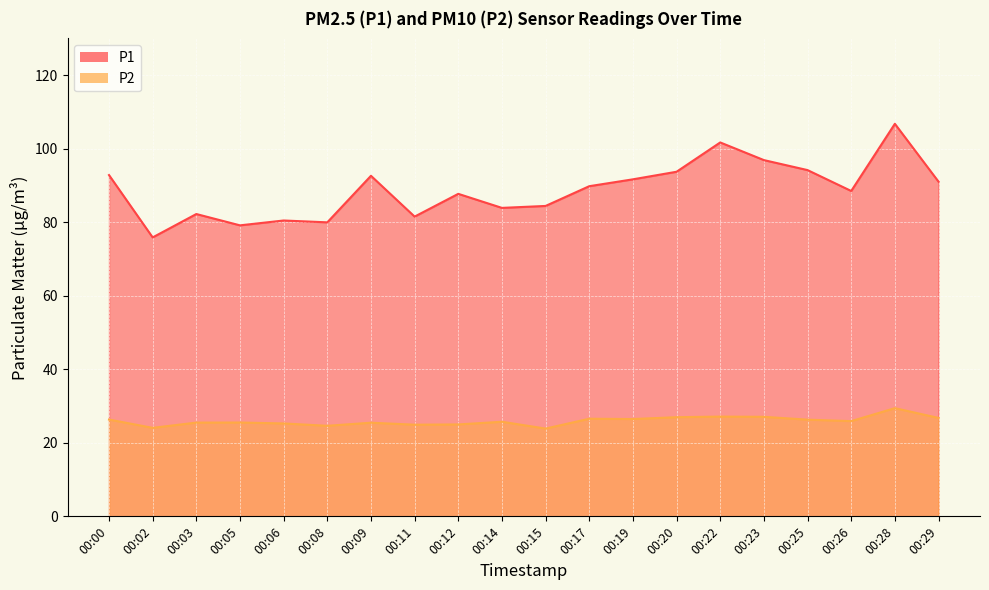

At which category does the chart reach its peak across all series?

00:28